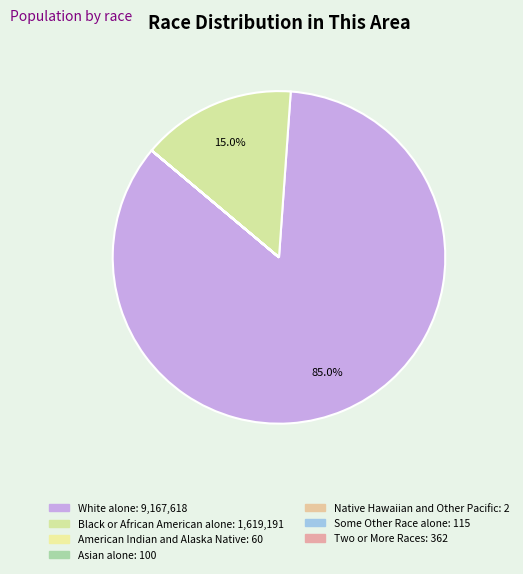

What is the smallest slice in the pie chart?

Native Hawaiian and Other Pacific